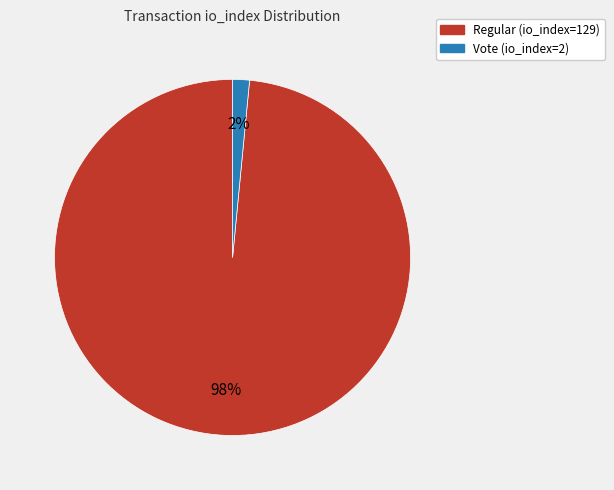

What percentage is the Vote (io_index=2) slice, to the nearest percent?

2%